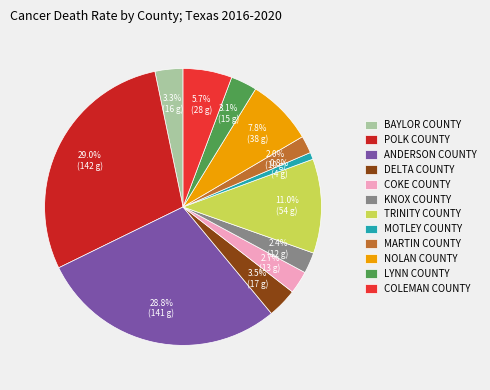

What percentage is NOT represented by POLK COUNTY?

71.0%